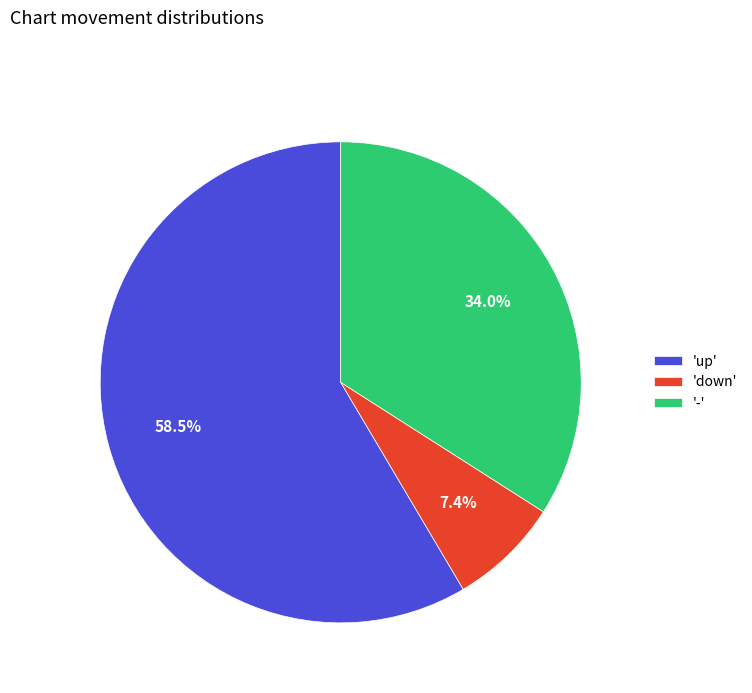

Rank the categories by value from lowest to highest.

'down', '-', 'up'